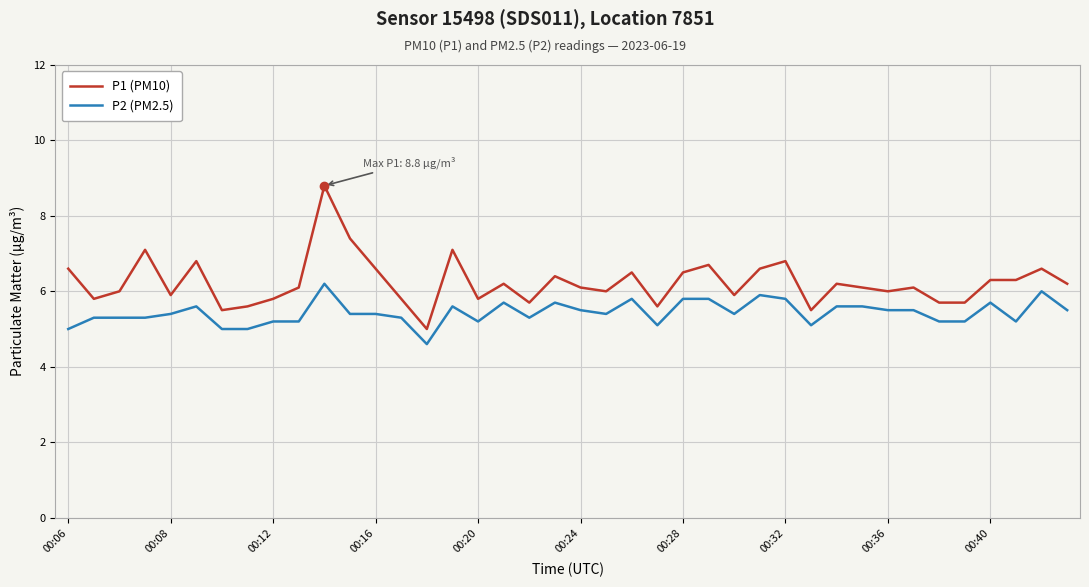

Which series has the widest spread of values?

P1 (PM10)